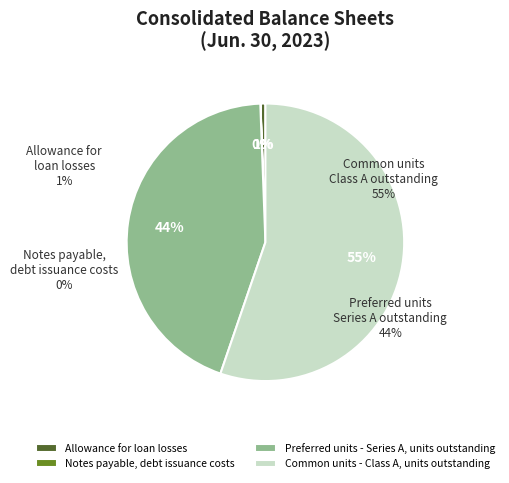

To the nearest percent, what portion does Common units - Class A, units outstanding represent?

55%